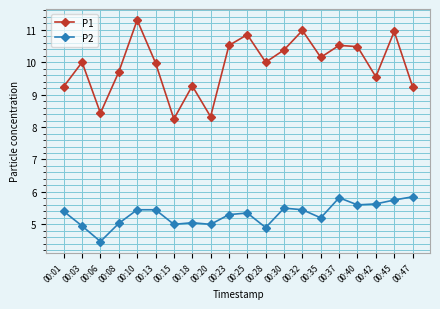

True or false: P2 has more than 1 points higher than both neighbors.

True